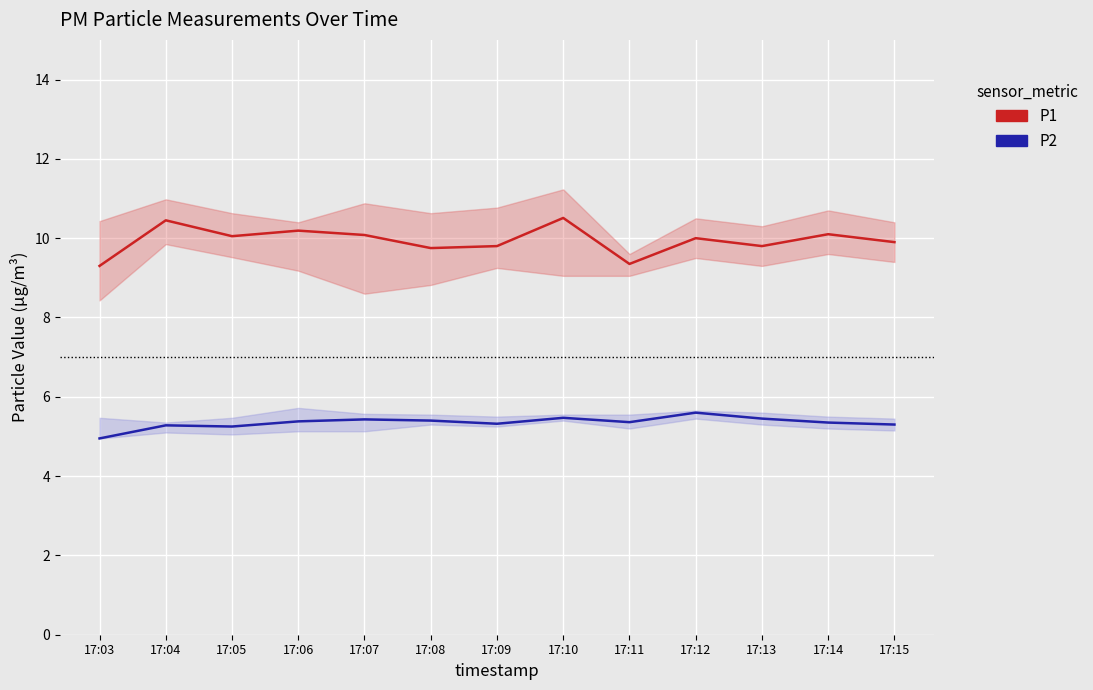

What is the difference between the maximum and minimum values in the P1 series?

1.2